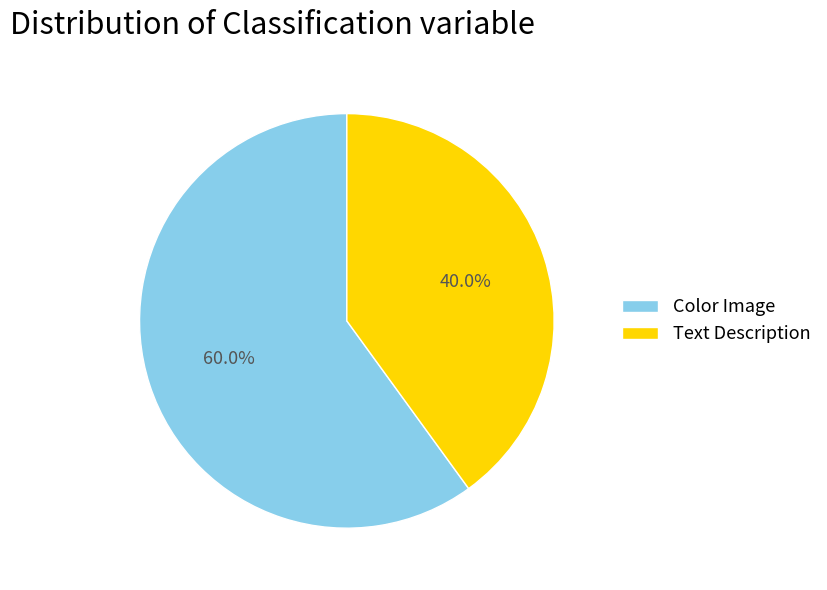

How many slices are in this pie chart?

2